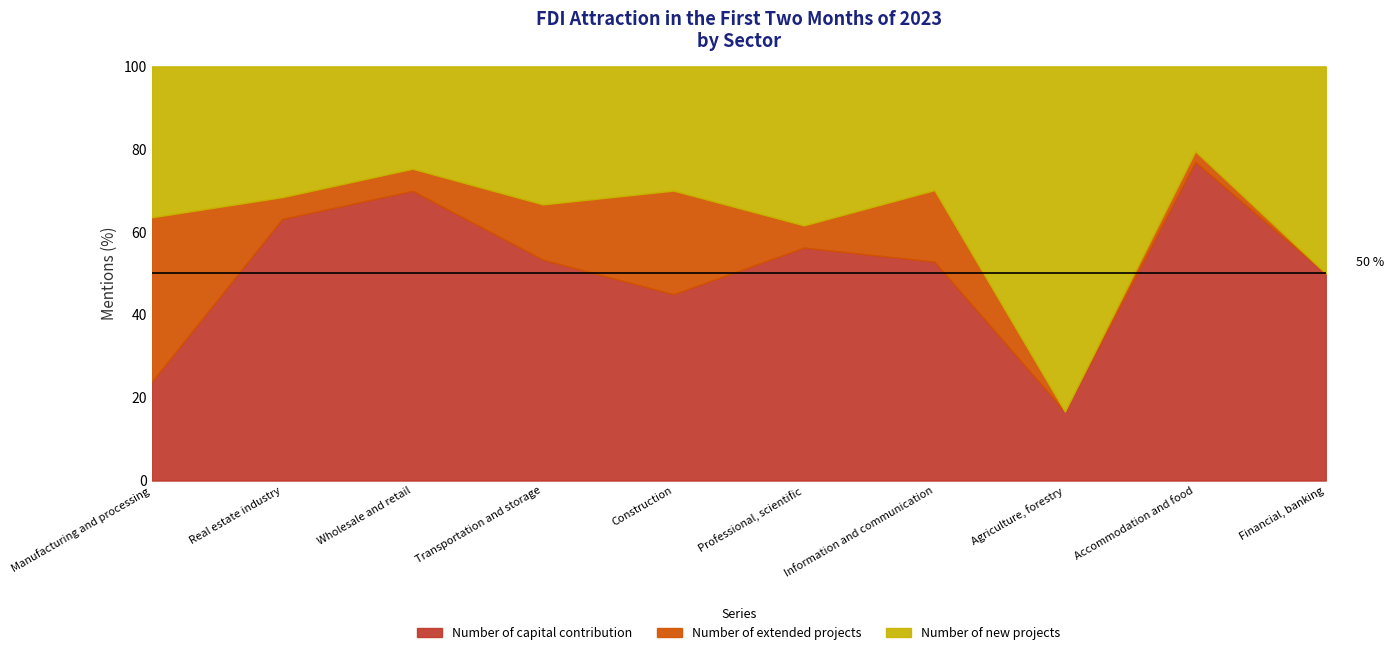

What is the approximate value of Number of capital contribution at Financial, banking?

50.0